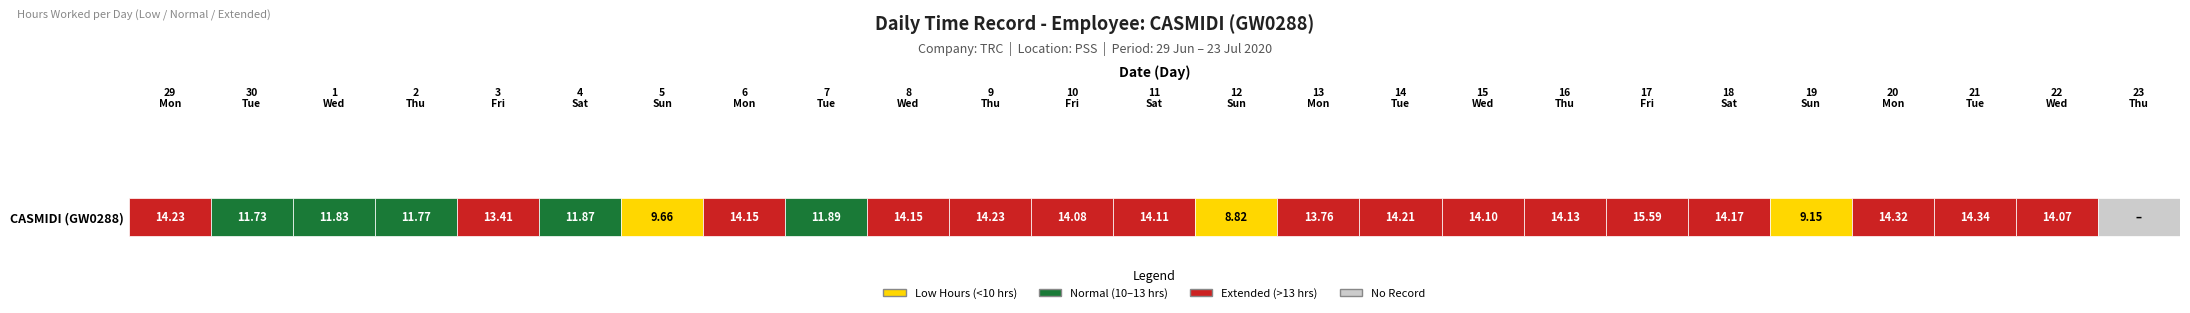

At which label does the data first exceed 14?

29